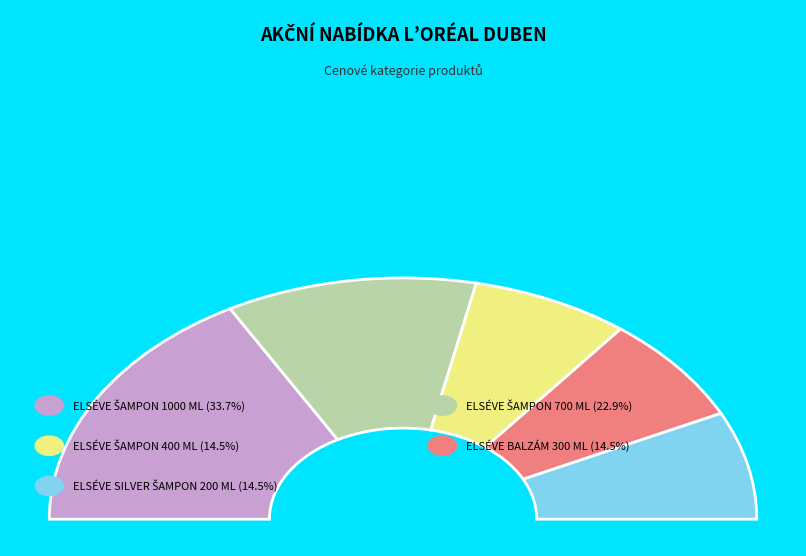

Is it true that ELSÉVE ŠAMPON 400 ML is 14% of the pie?

True